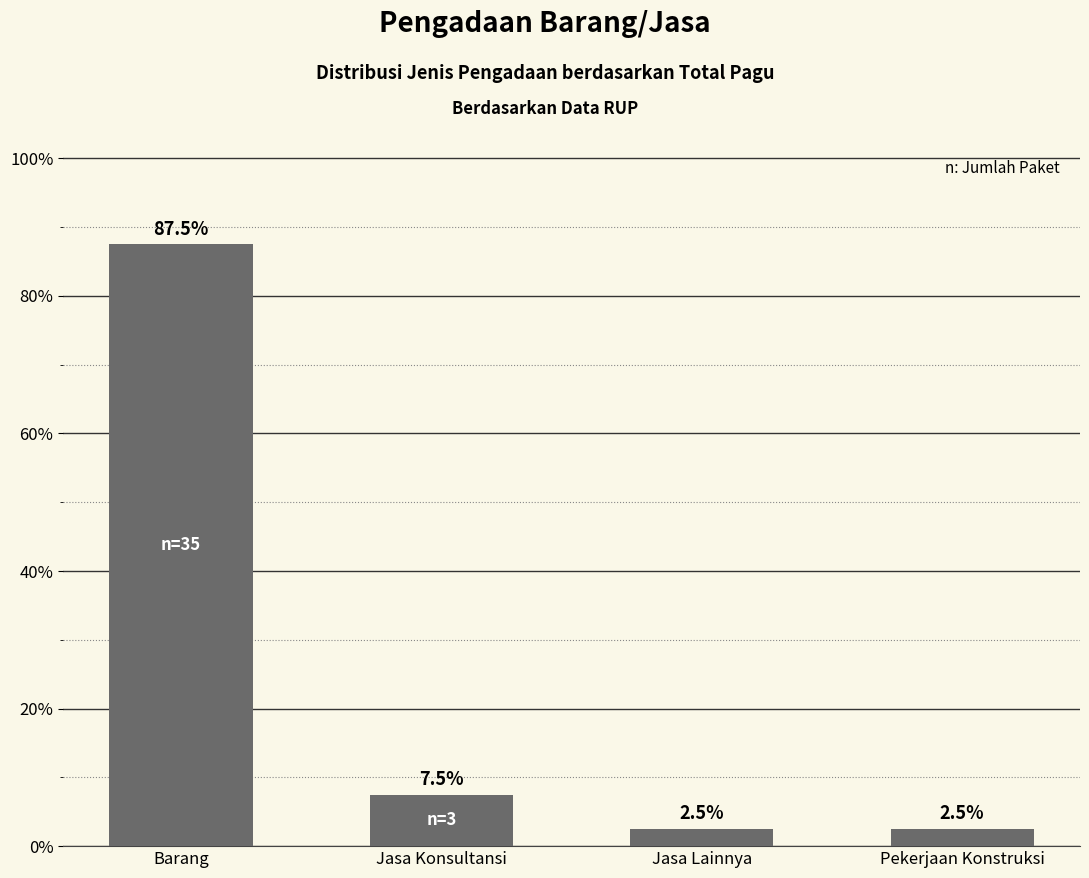

What is the maximum value shown in the chart?

87.5